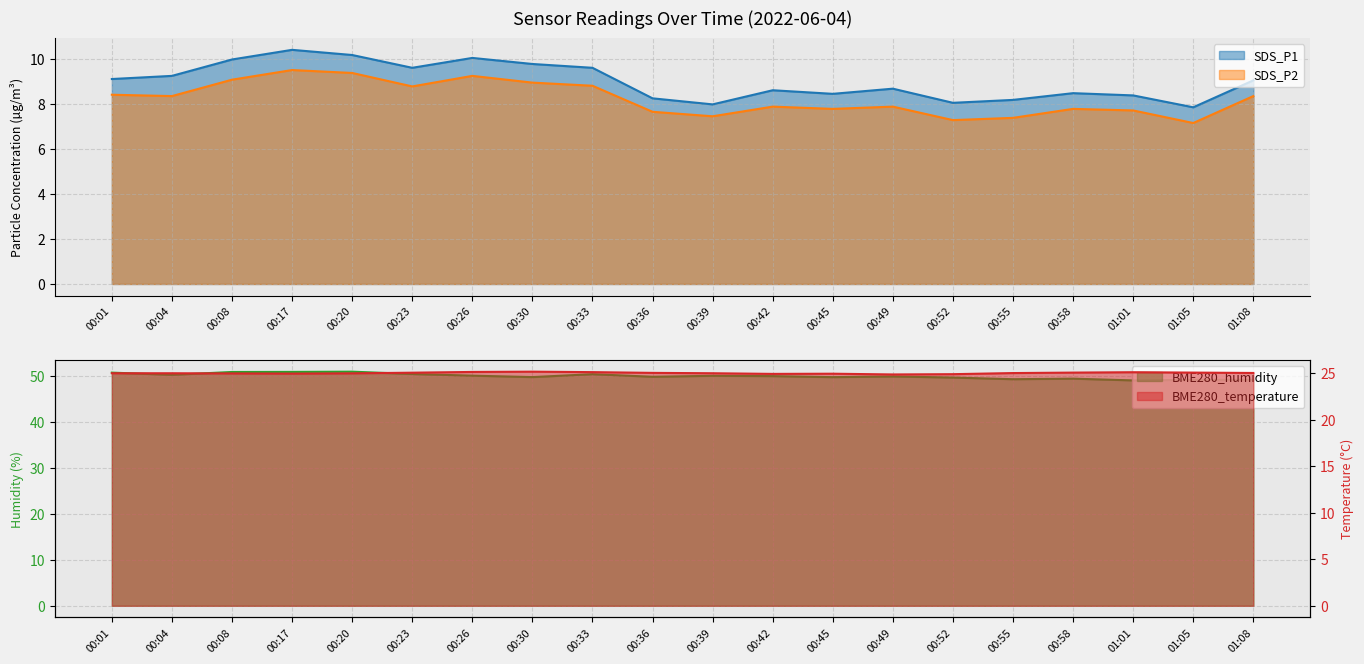

At how many categories does at least one series exceed 25?

20